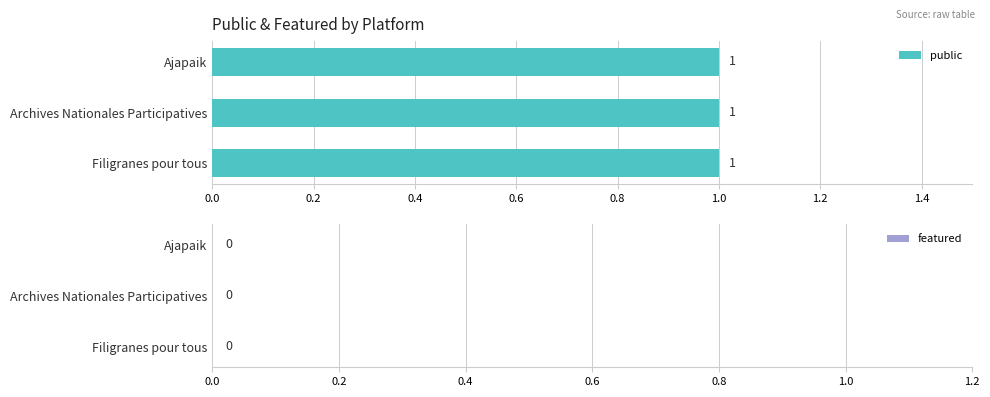

Reading left to right, what are all the values shown in this chart?

public: 1	1	1
featured: 0	0	0